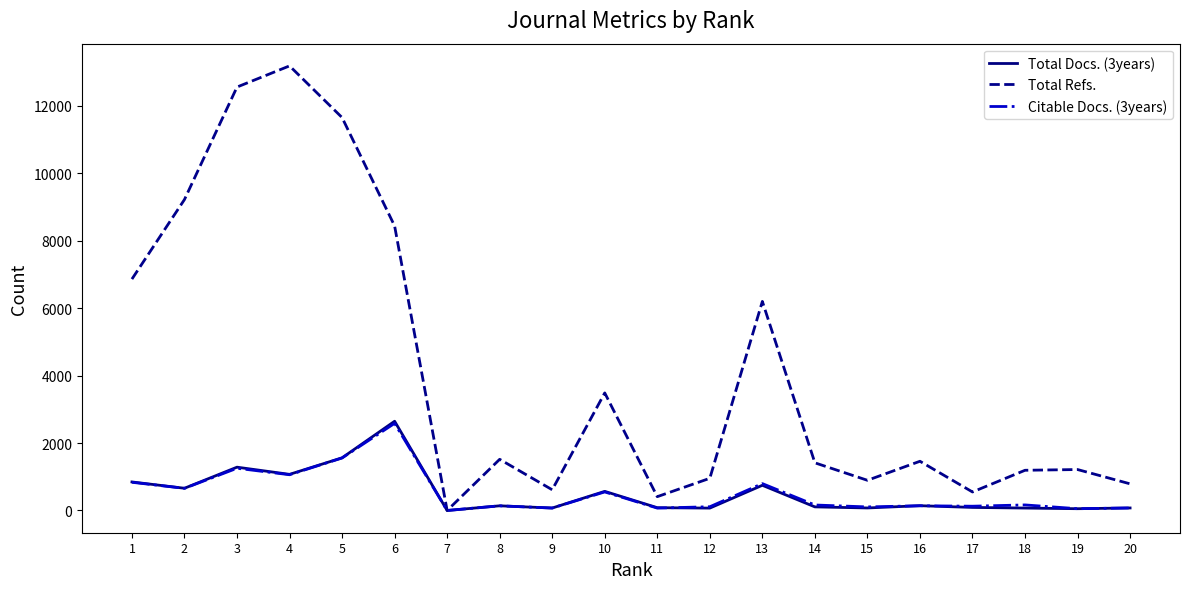

Which series has the widest spread of values?

Total Refs.